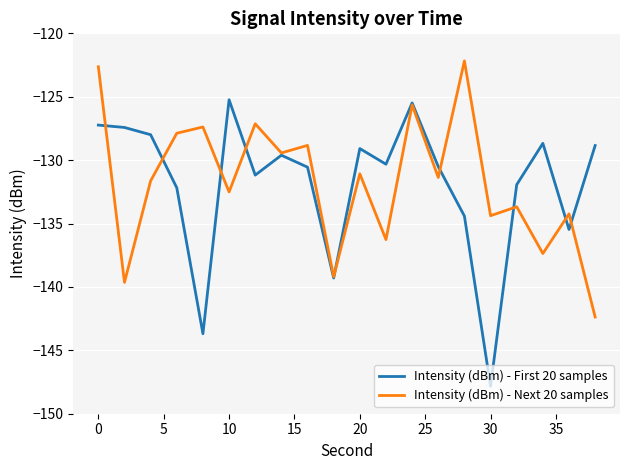

What is the minimum value shown in the chart?

-147.8